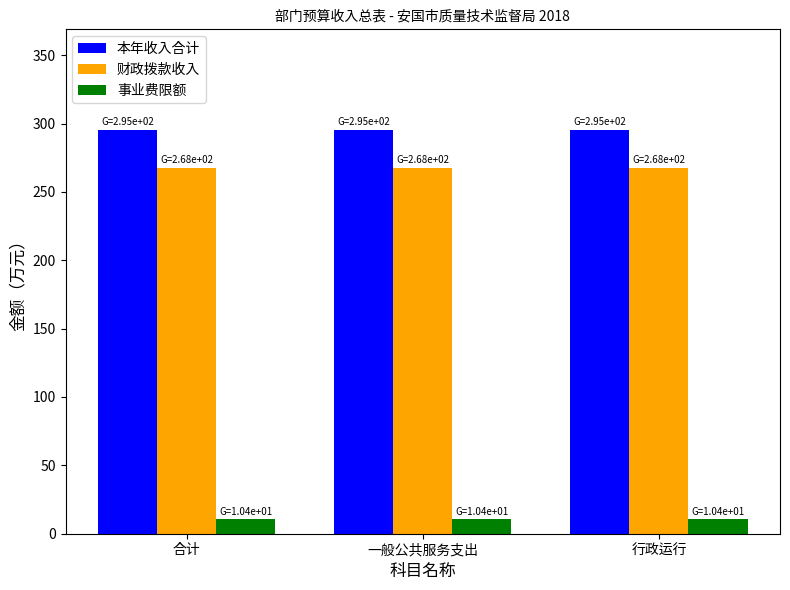

The value of 财政拨款收入 at 合计 is 447.8. True or false?

False